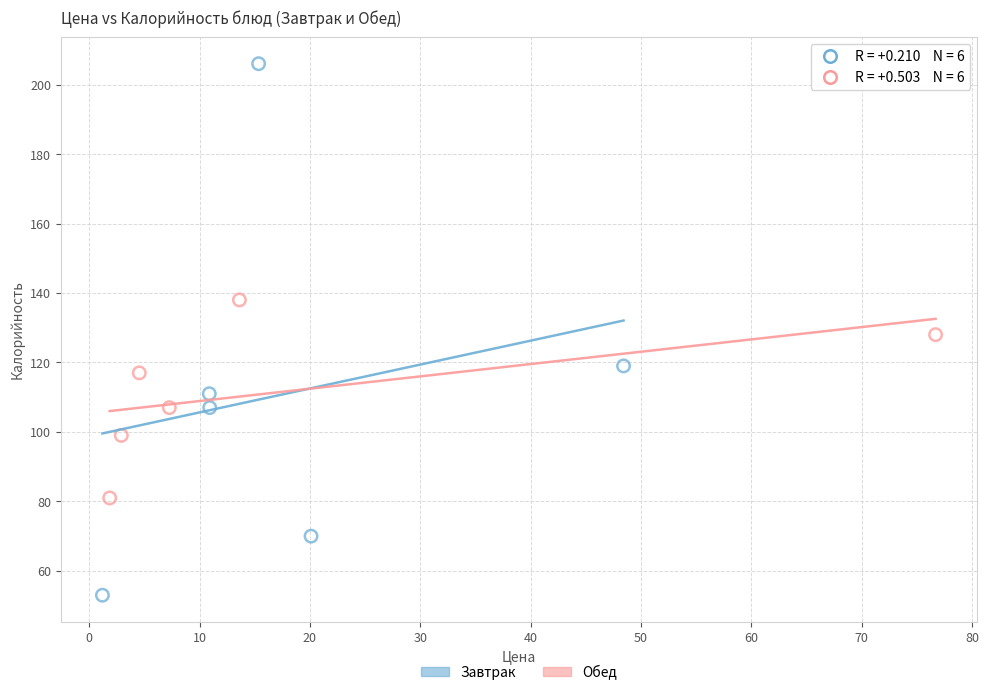

Which series reaches the maximum Y coordinate?

Завтрак